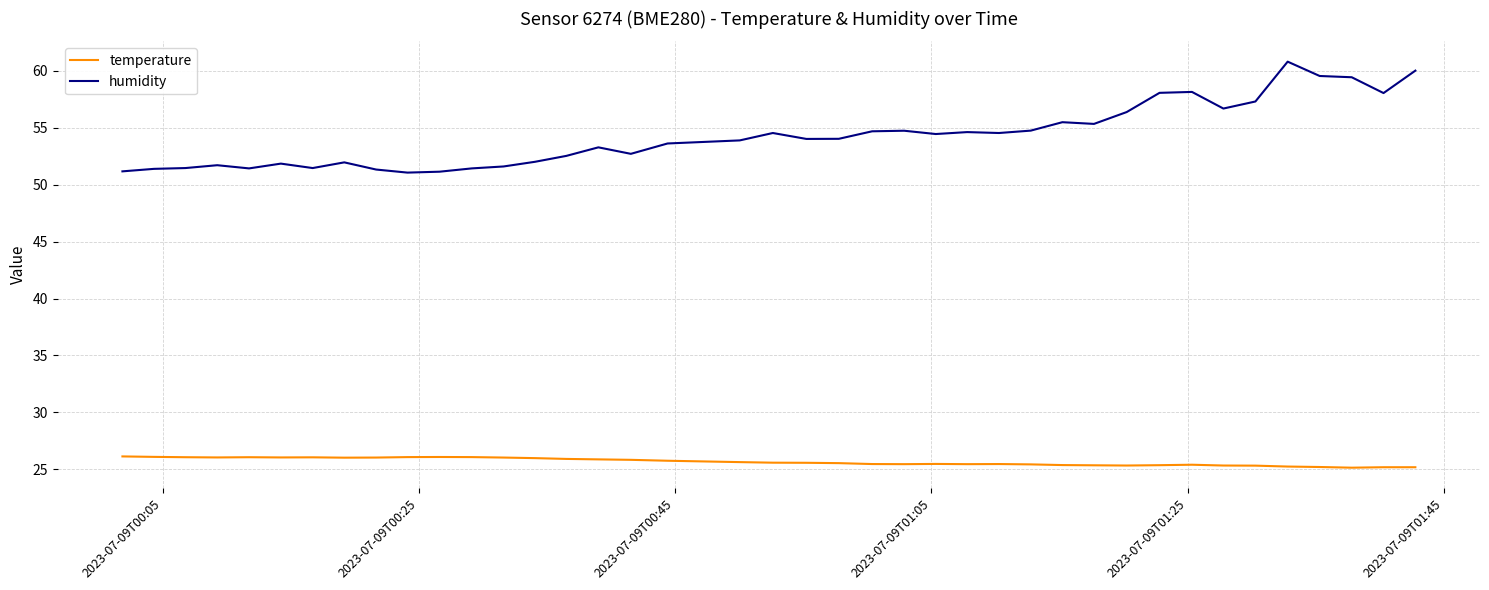

What is the maximum value for temperature?

26.1